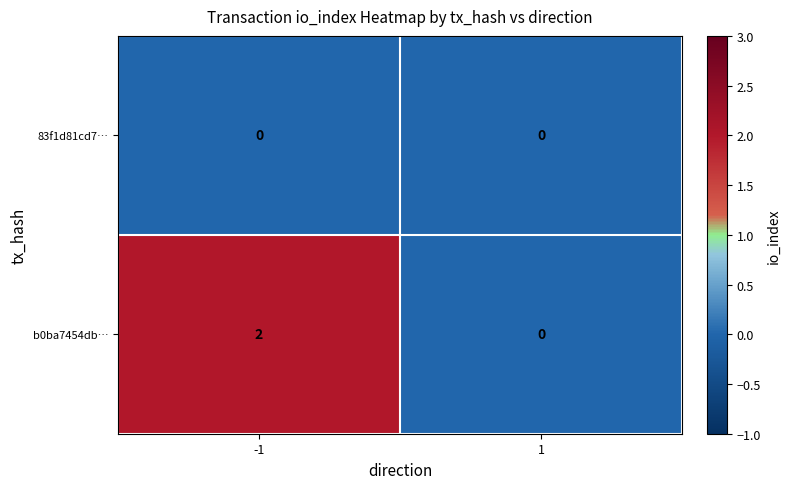

List the series in order of their peak value, highest first.

b0ba7454db…, 83f1d81cd7…